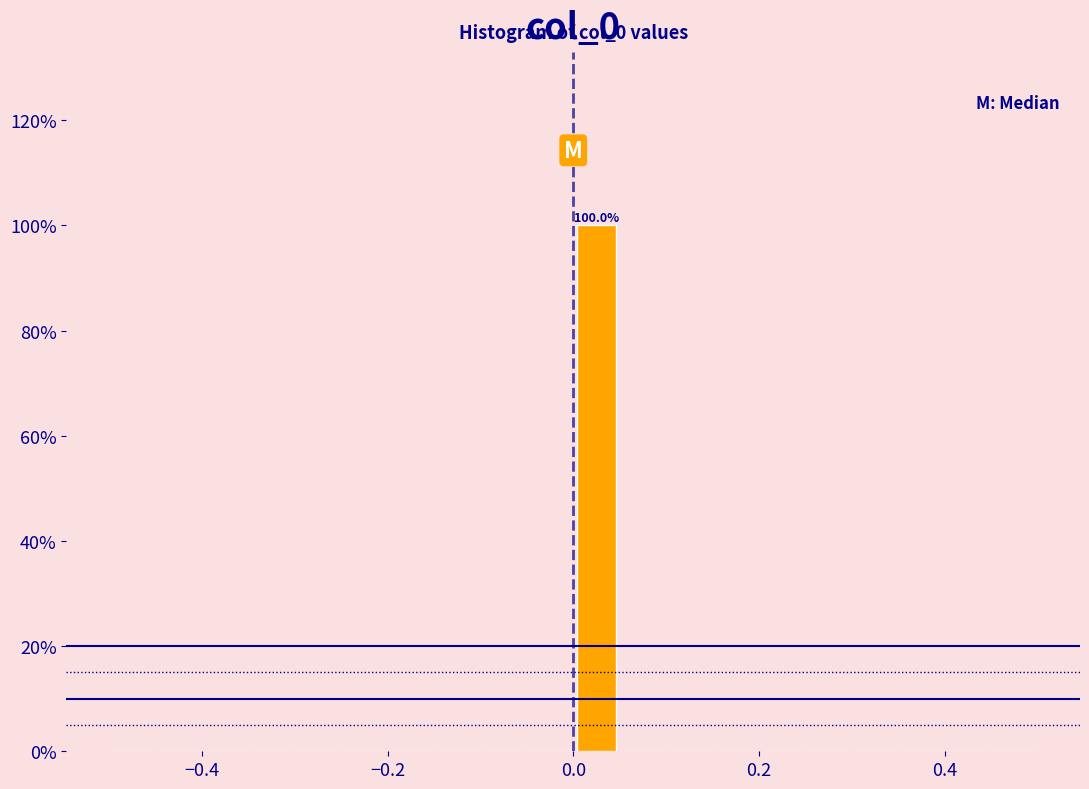

Around what value on the x-axis is the tallest bar? Give the approximate position of its centre, as read against the axis.

0.02